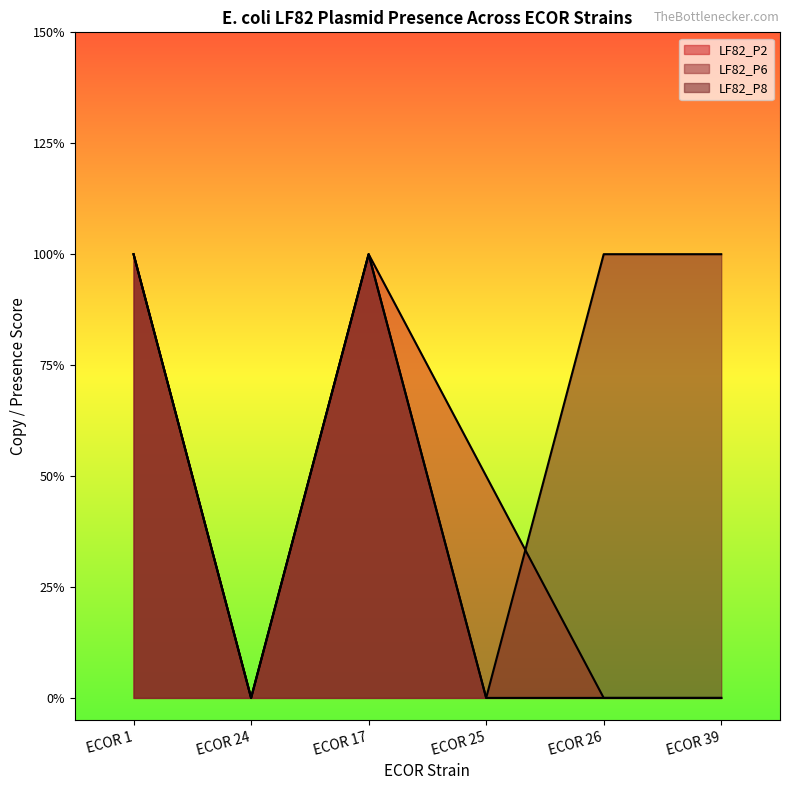

Does the chart display data point markers on the line(s)?

No